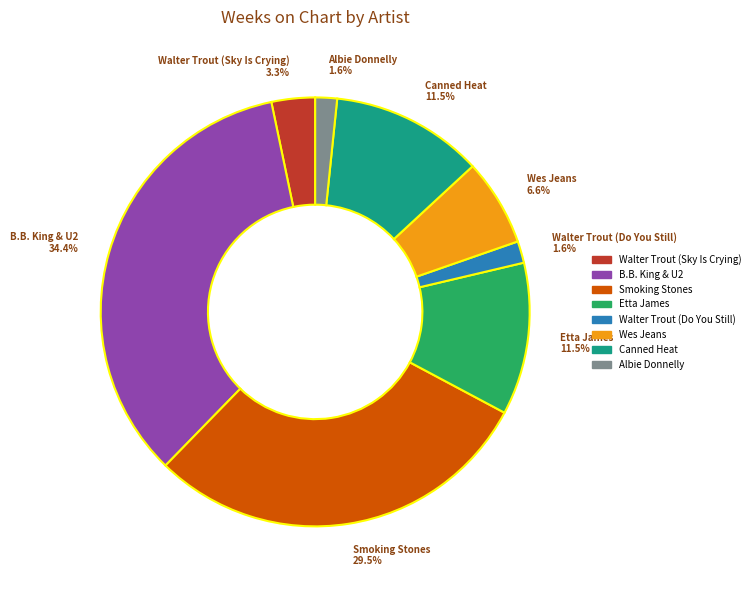

What is the largest slice in the pie chart?

B.B. King & U2